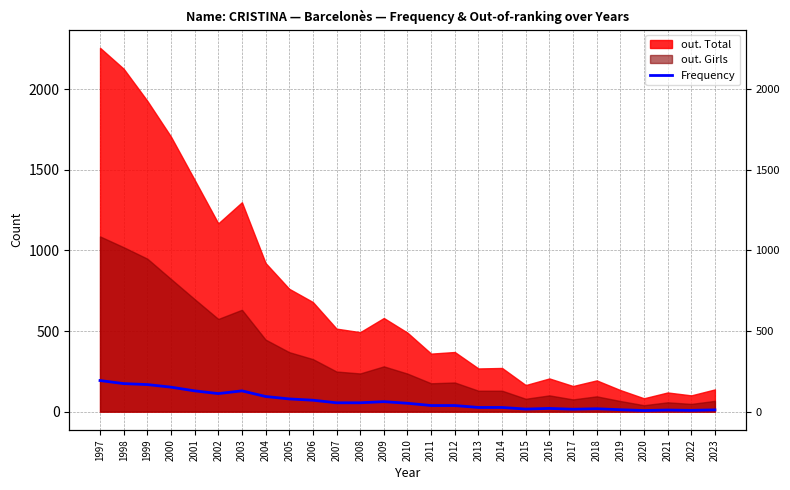

Approximately how many times larger is the value at 2015 compared to 2000?

0.1